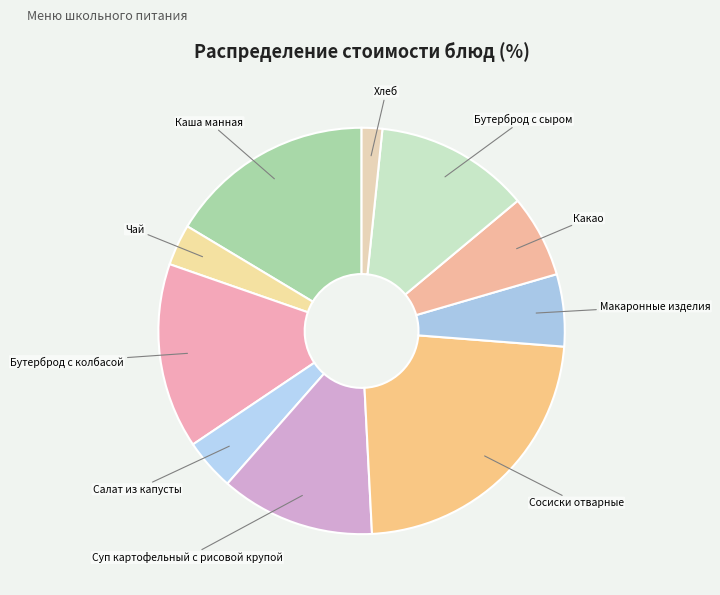

Which slice is the largest?

Сосиски отварные